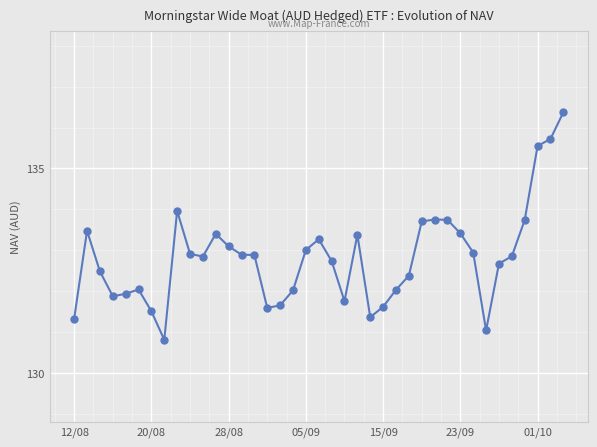

What is the difference between the second highest and second lowest values?

4.7